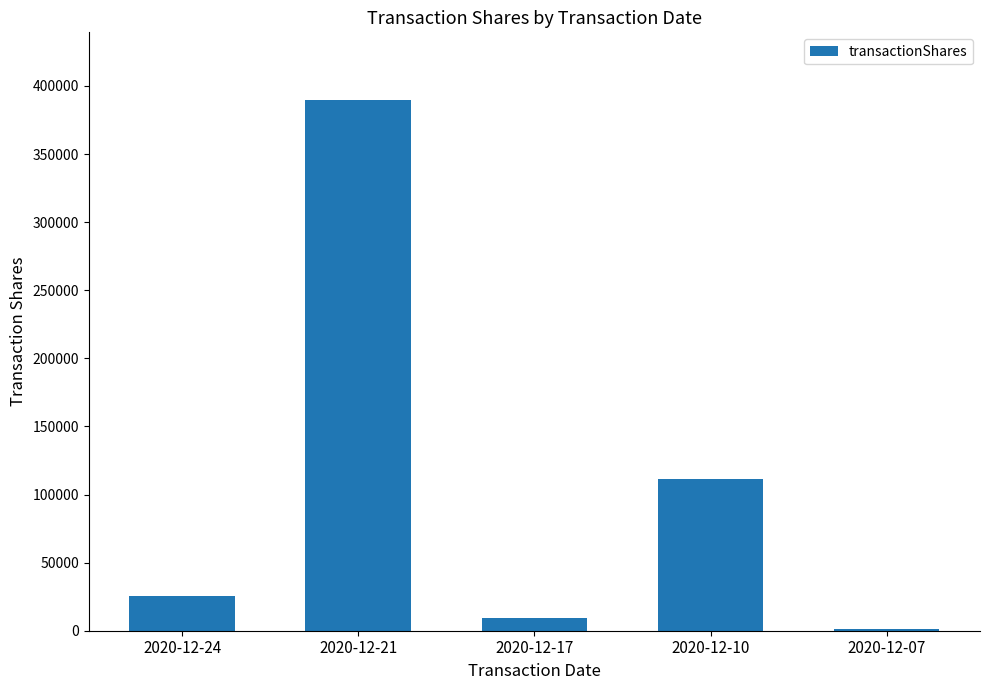

What is the difference between the values at 2020-12-07 and 2020-12-24?

24857